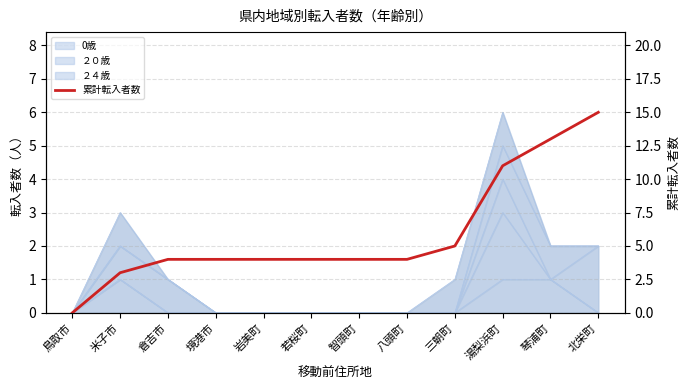

True or false: the data has more than 2 interior local peaks.

False